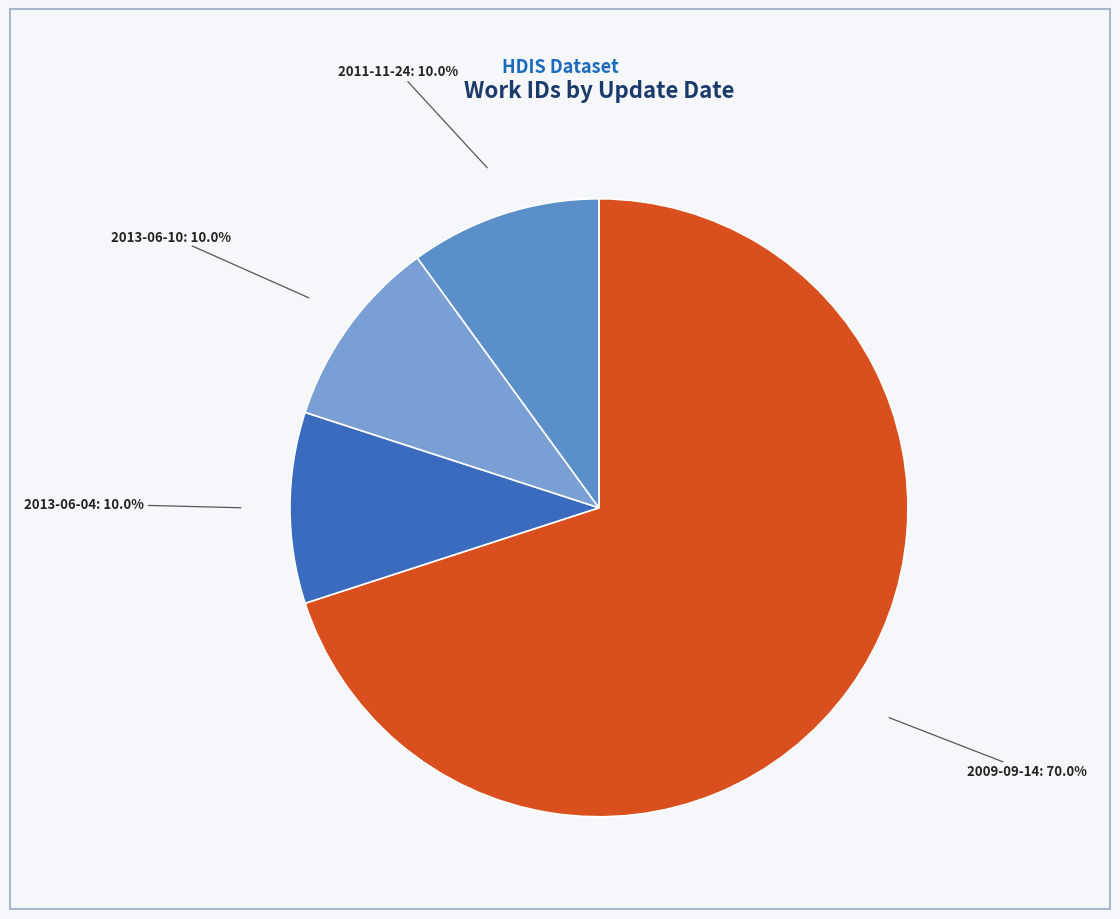

How many slices are in this pie chart?

4